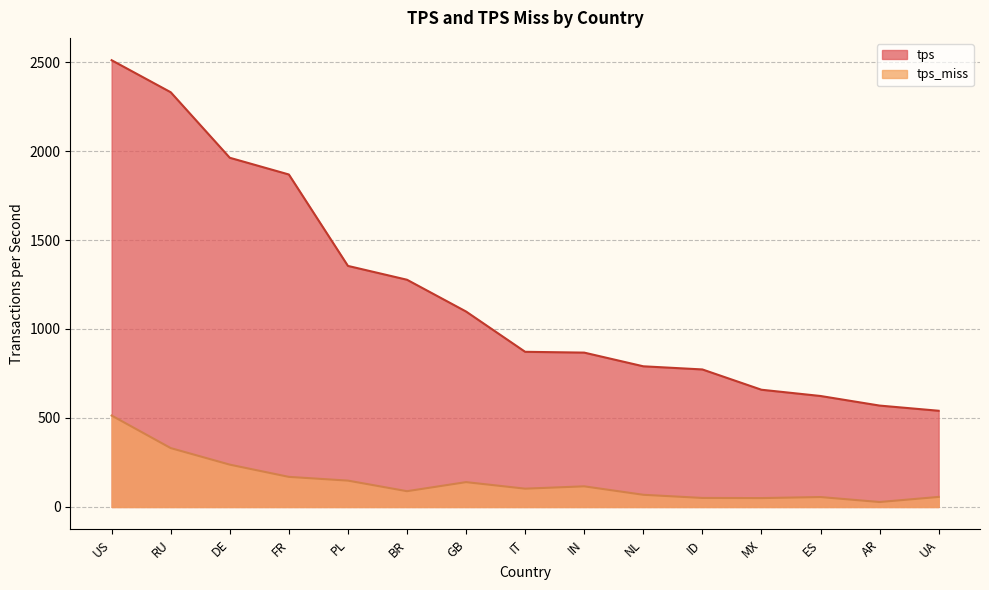

Reading right to left, extract all data points from this chart.

tps: 540.7	569.8	623.6	658.8	772.8	790.5	867.3	871.9	1098.2	1276.7	1354.5	1868.1	1962.0	2330.2	2510.0
tps_miss: 56.6	27.9	55.9	50.0	50.8	68.6	116.1	103.0	139.7	88.8	148.2	169.2	237.9	331.0	513.8